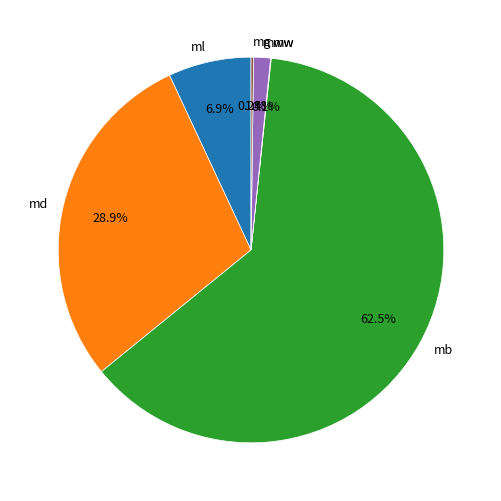

Which category has the biggest portion of the pie?

mb